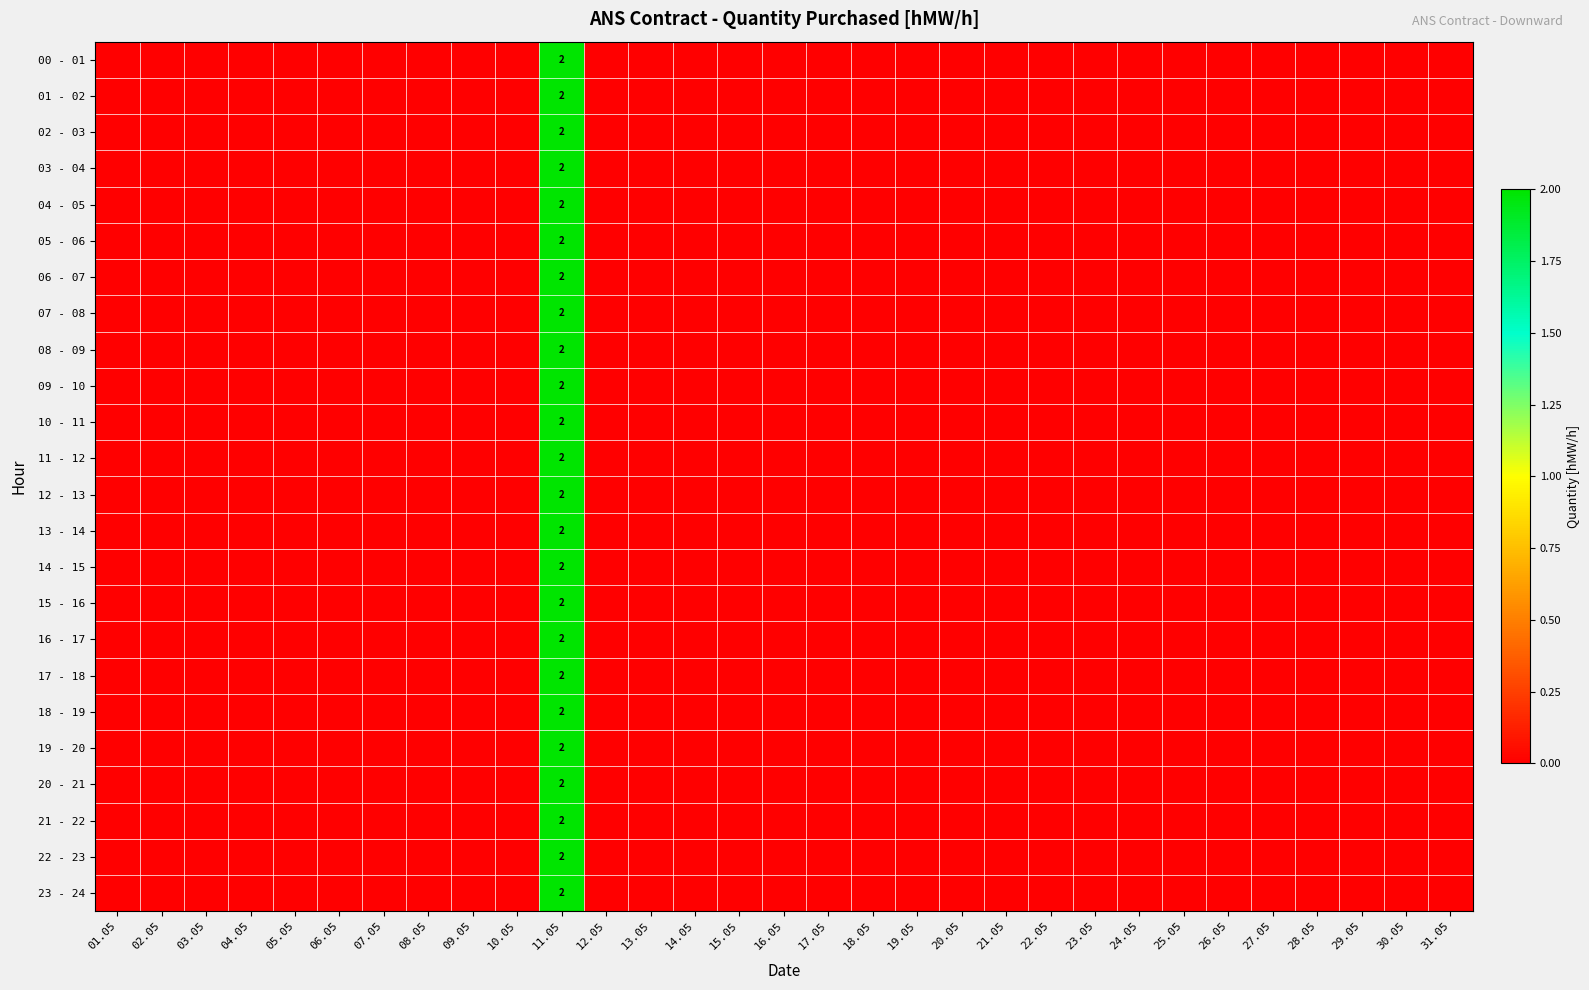

Which series has the largest total across all categories?

00 - 01